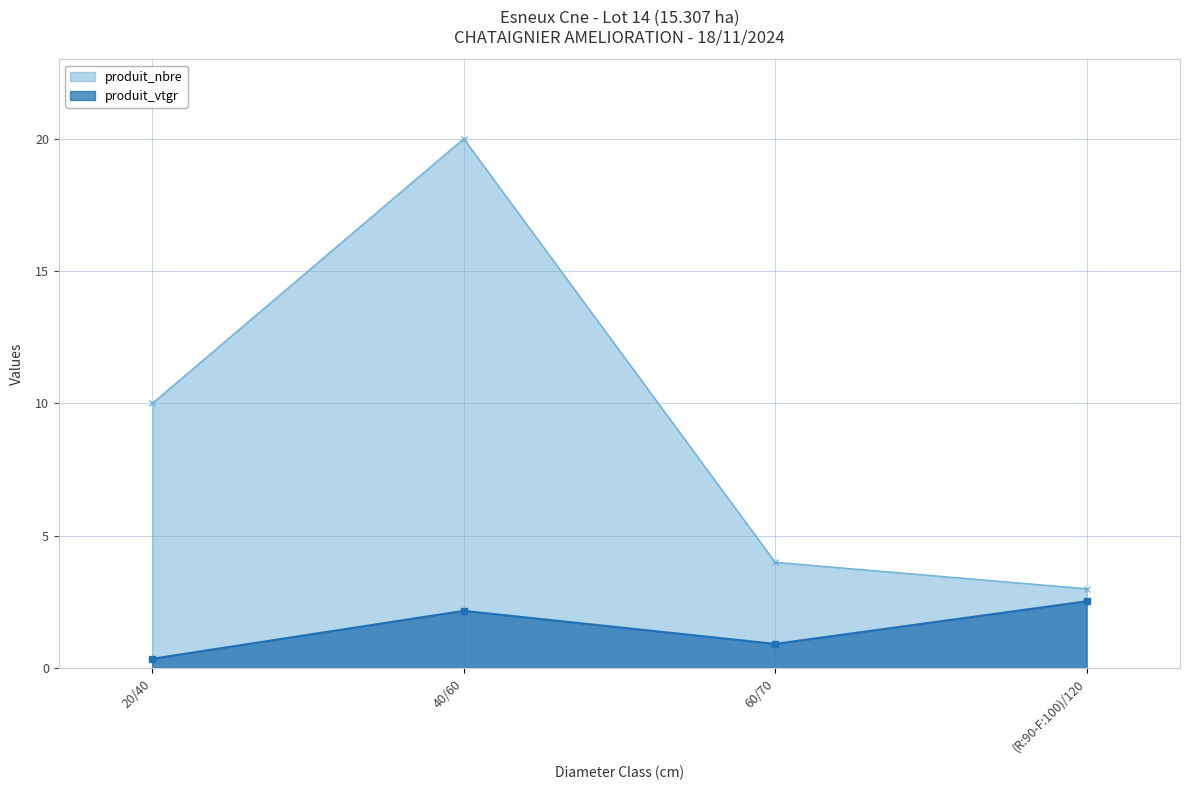

Which category has the lowest value in the produit_vtgr series?

20/40